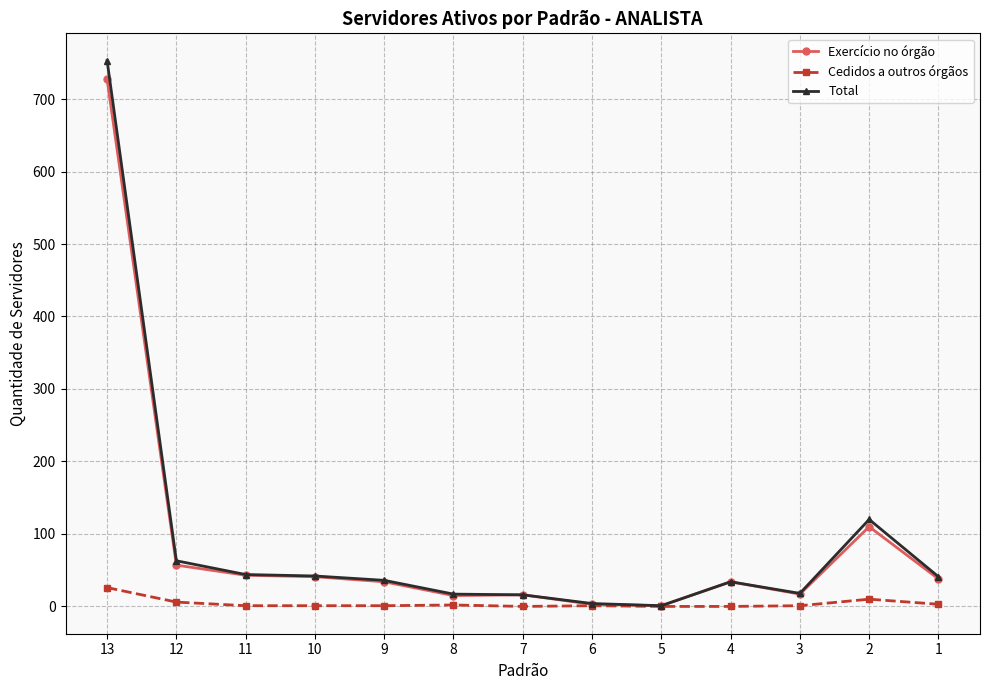

Which category has the highest value in the Exercício no órgão series?

13